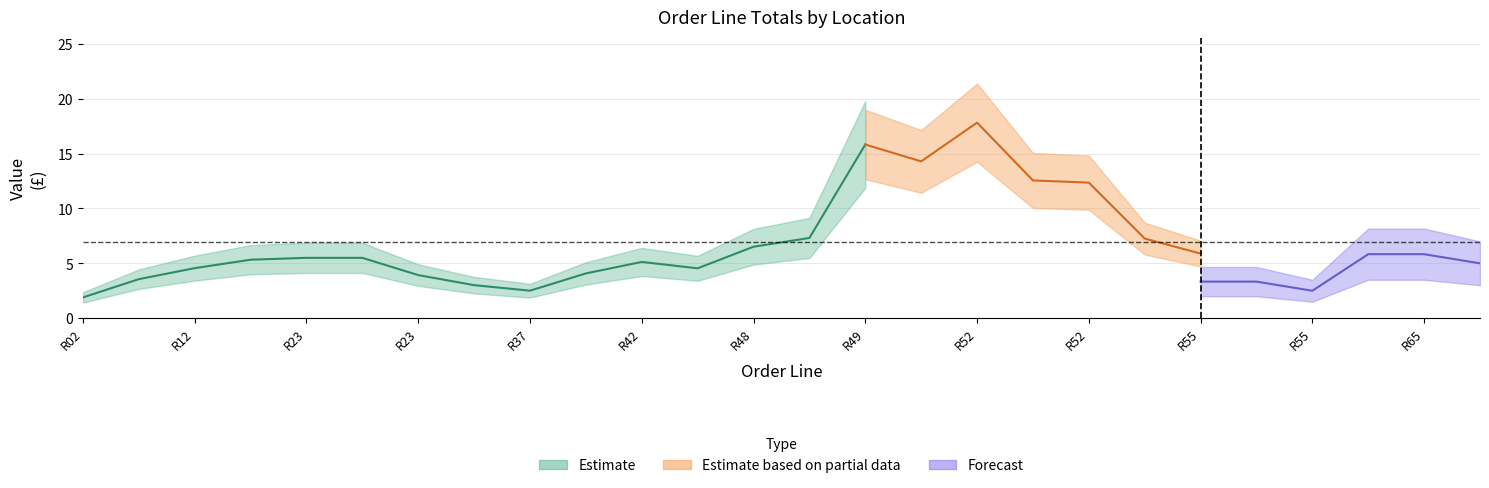

What is the label of the 7th point from the right?

R52